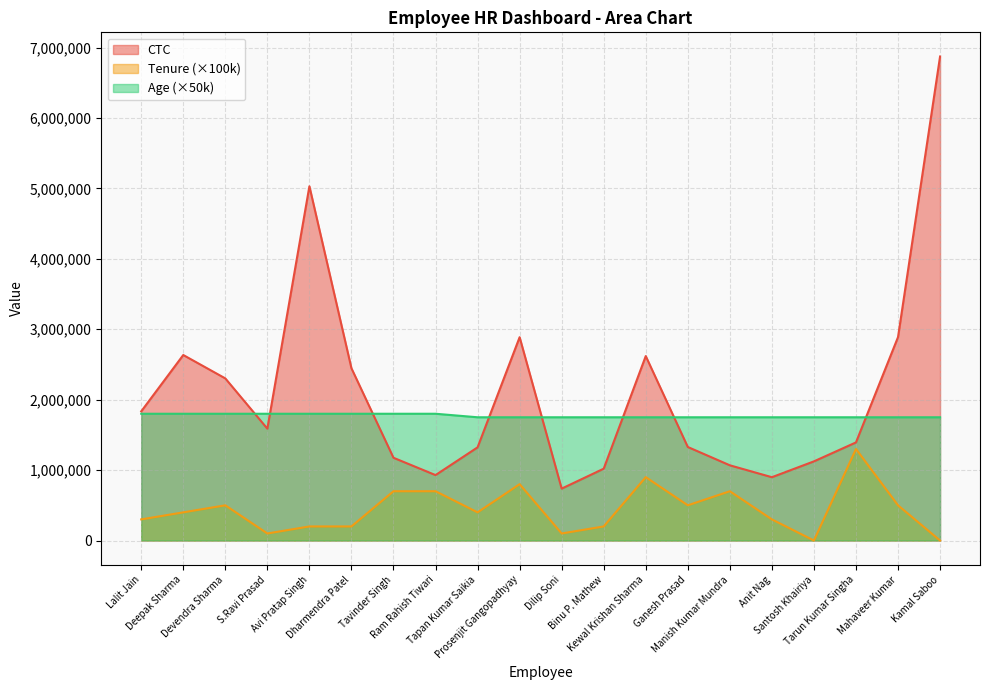

What is the sum of the Age values at Prosenjit Gangopadhyay and Avi Pratap Singh?

3550000